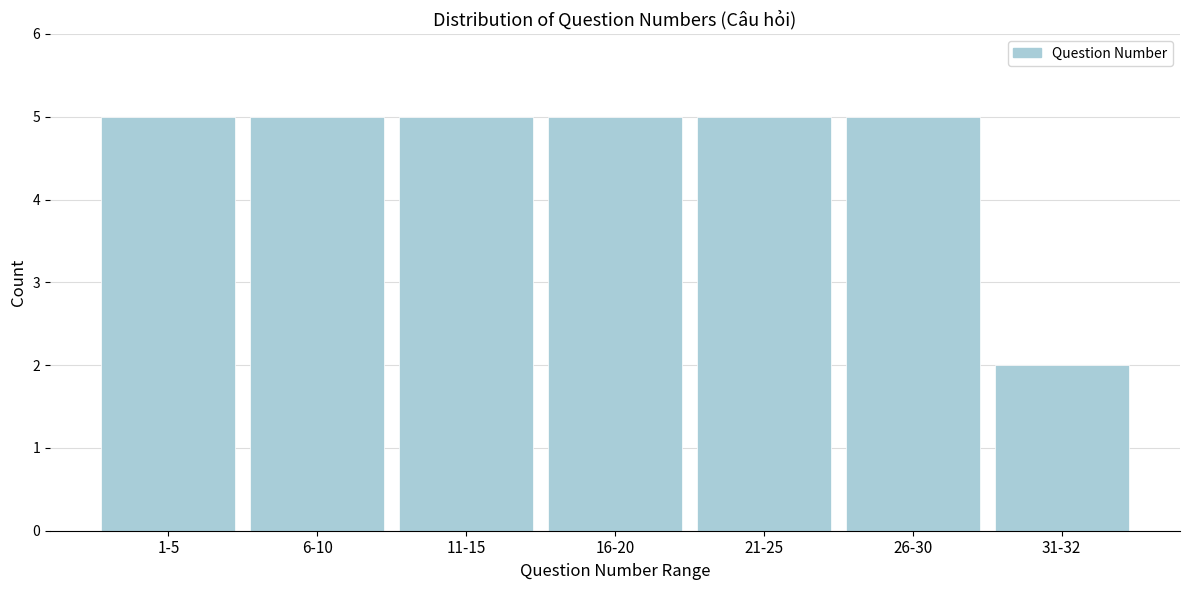

Reading left to right, list all the values displayed in this chart.

5	5	5	5	5	5	2